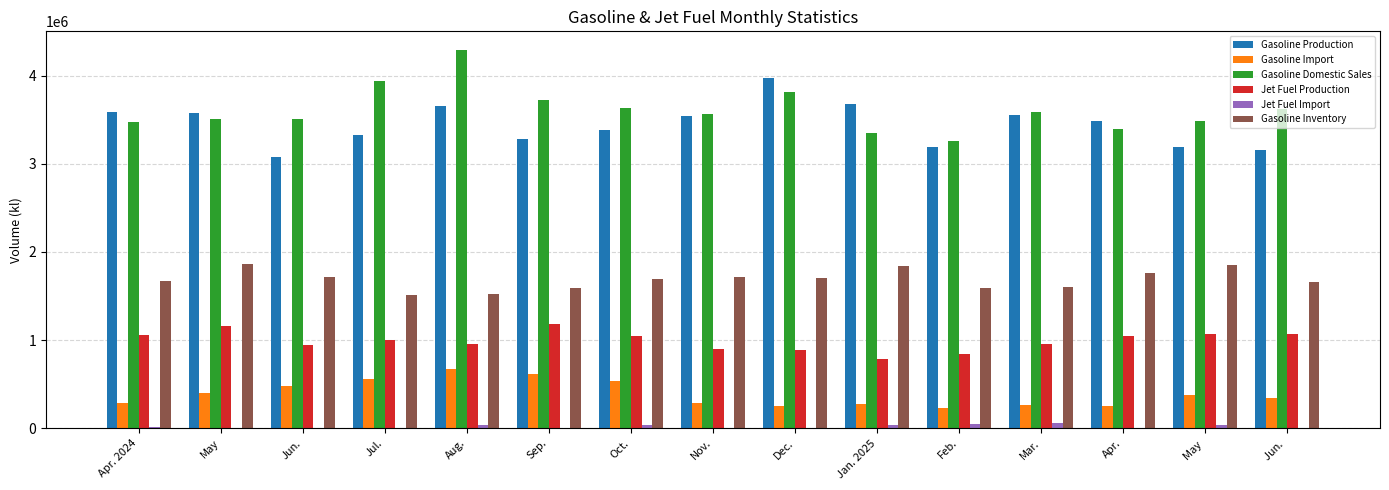

The value of Gasoline Inventory at Apr. 2024 is 2825521. True or false?

False